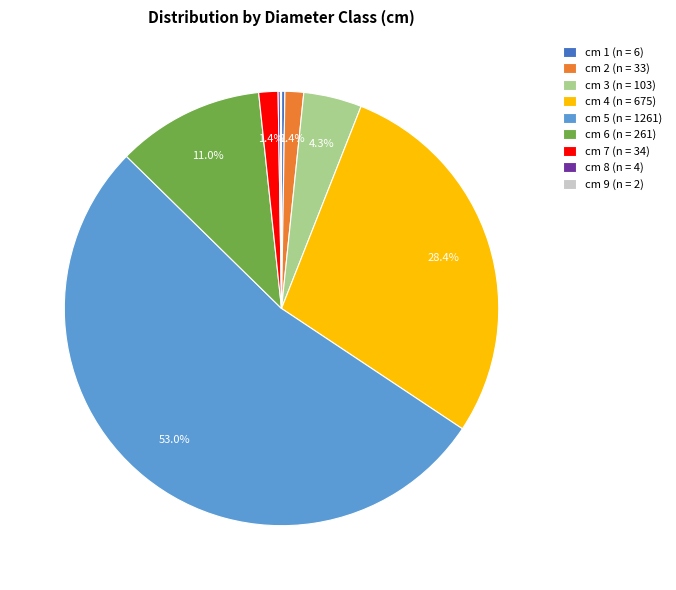

Does cm 2 (n = 33) represent more than half of the total?

No